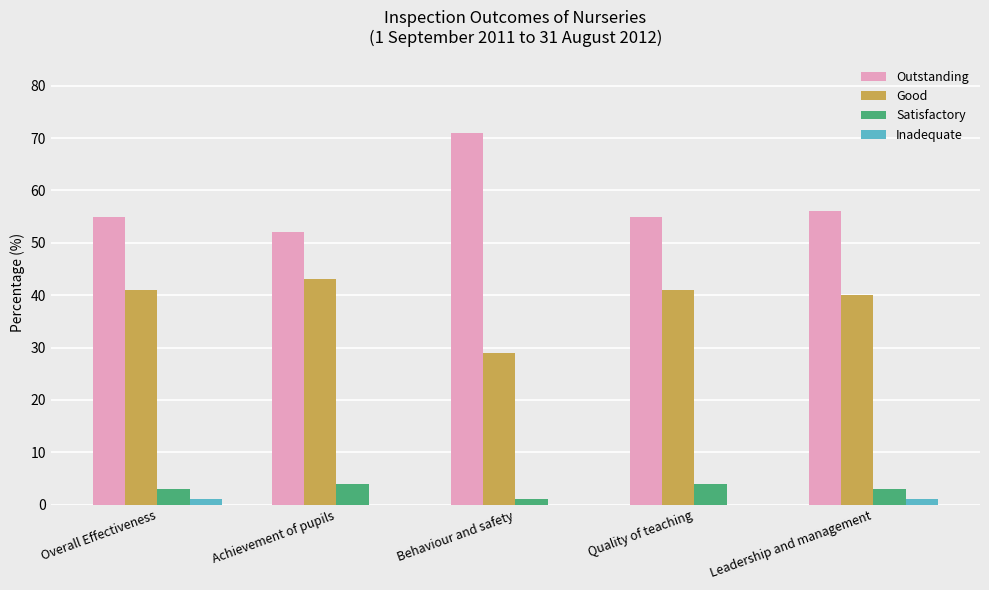

What is the total value across all series at Behaviour and safety?

101